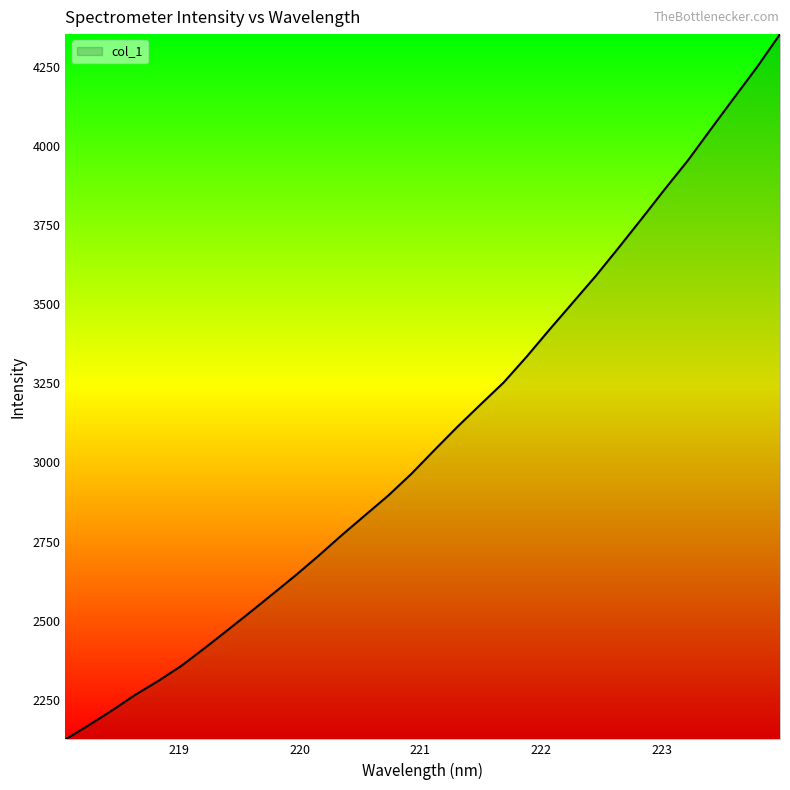

Reading right to left, what are all the values shown in this chart?

4352.5	4248.1	4150.9	4052.7	3953.6	3863.2	3770.1	3678.6	3588.8	3504.4	3420.1	3333.9	3252.2	3182.9	3112.7	3039.1	2964.1	2895.6	2833.7	2771.6	2706.9	2644.7	2585.3	2526.5	2468.8	2411.6	2356.3	2308.8	2264.8	2215.8	2169.5	2125.4